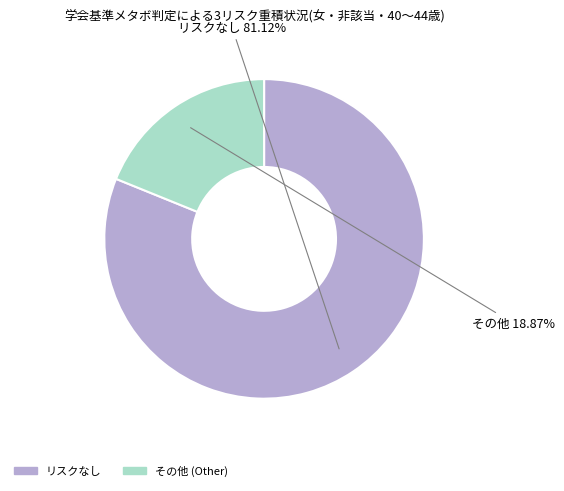

How many segments does this pie chart have?

2